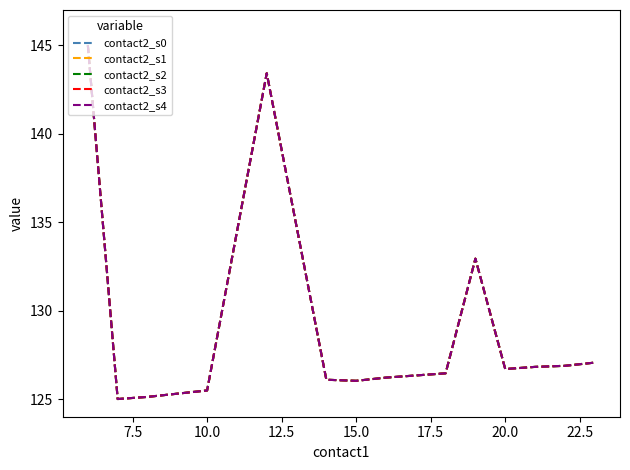

Does the chart have visible grid lines?

No